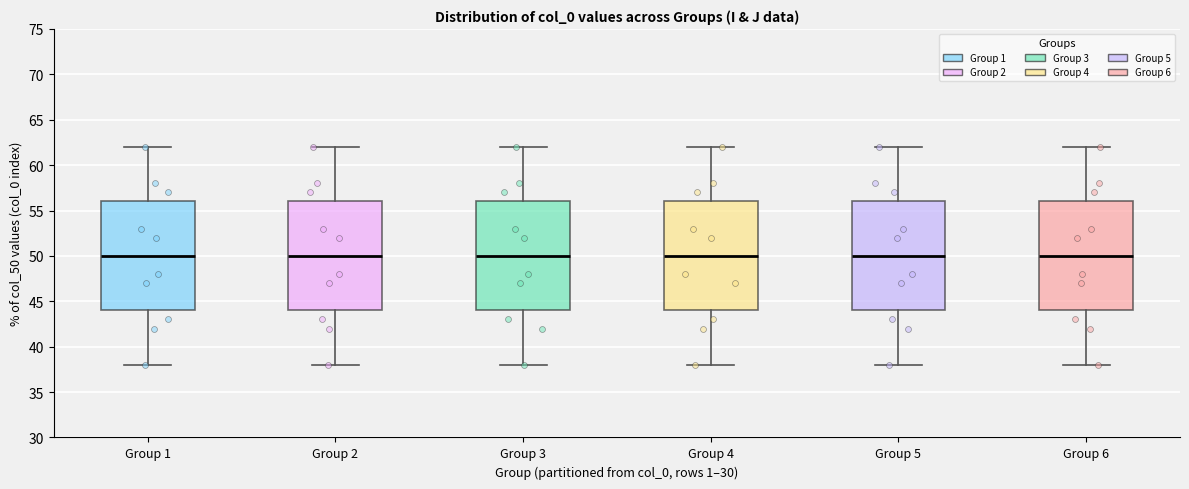

Reading left to right, read every box against the y-axis: the position of its median line, the range the box covers, and the ends of its whiskers. The values are not printed on the chart, so give them approximately, as read against the axis.

Group 1: median 50, box 44 to 56, whiskers 38 to 62
Group 2: median 50, box 44 to 56, whiskers 38 to 62
Group 3: median 50, box 44 to 56, whiskers 38 to 62
Group 4: median 50, box 44 to 56, whiskers 38 to 62
Group 5: median 50, box 44 to 56, whiskers 38 to 62
Group 6: median 50, box 44 to 56, whiskers 38 to 62